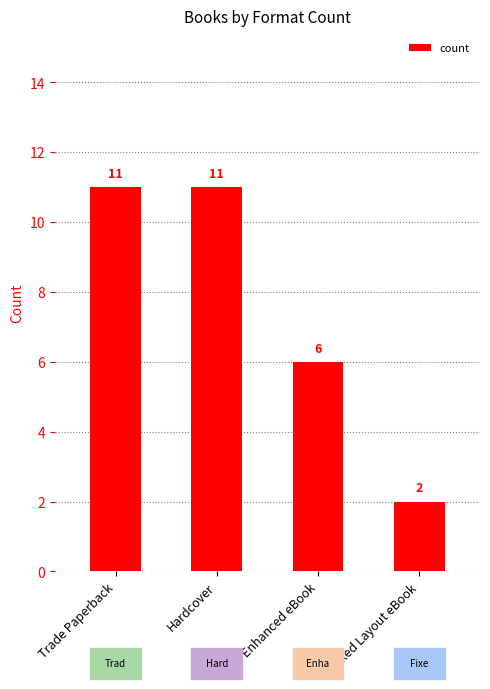

What position from the left is Fixed Layout eBook?

4